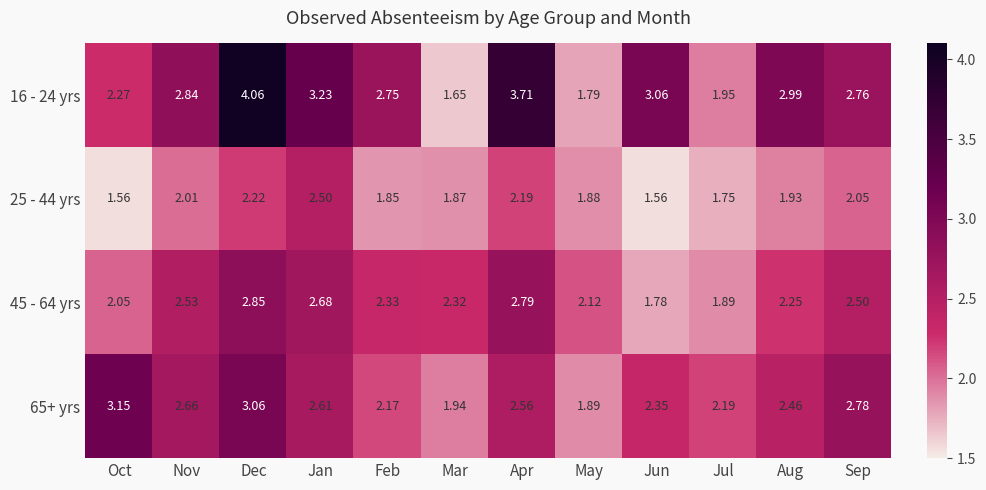

Which label corresponds to the largest value in the chart?

Dec